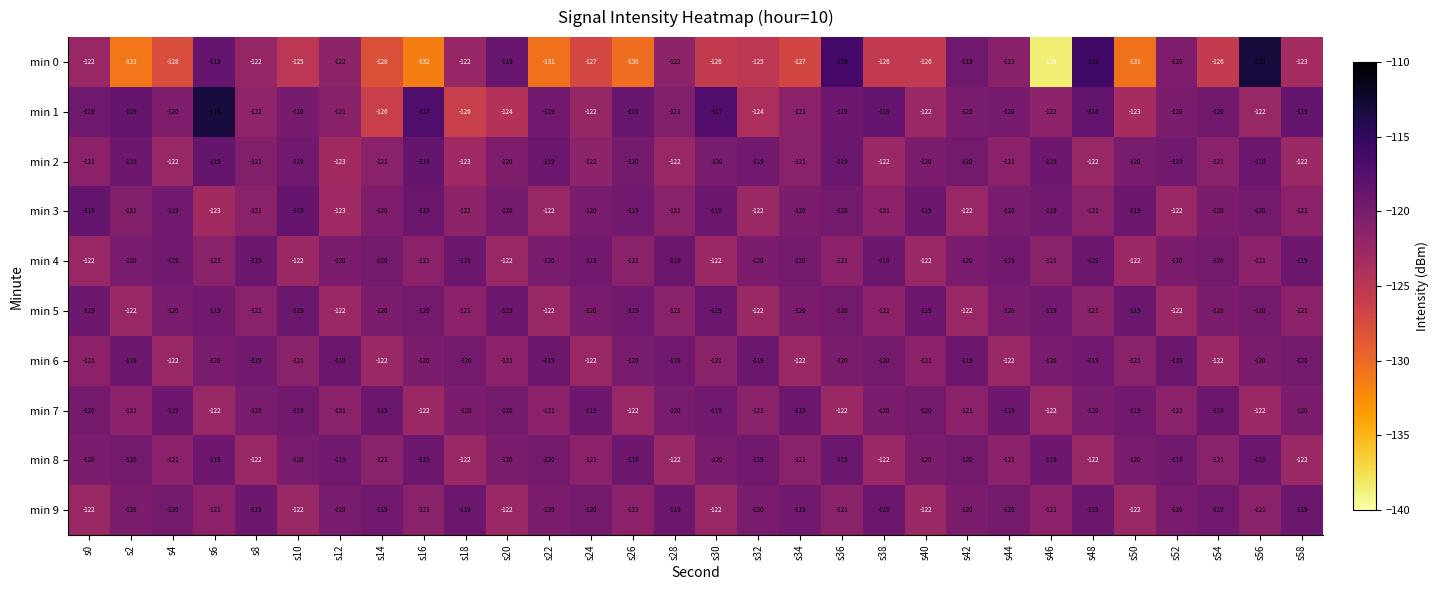

What is the total value across all series at s46?

-1221